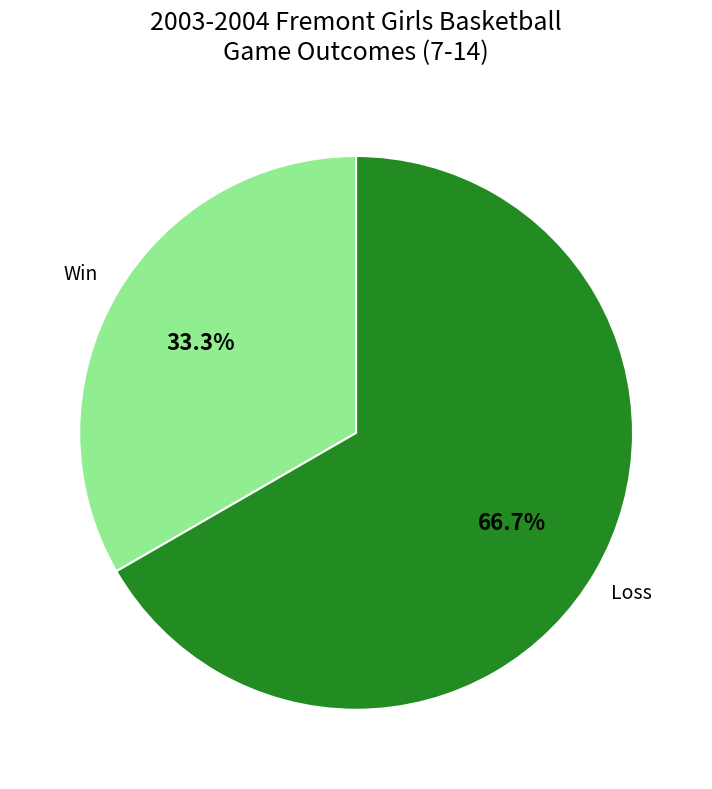

How many slices are in this pie chart?

2